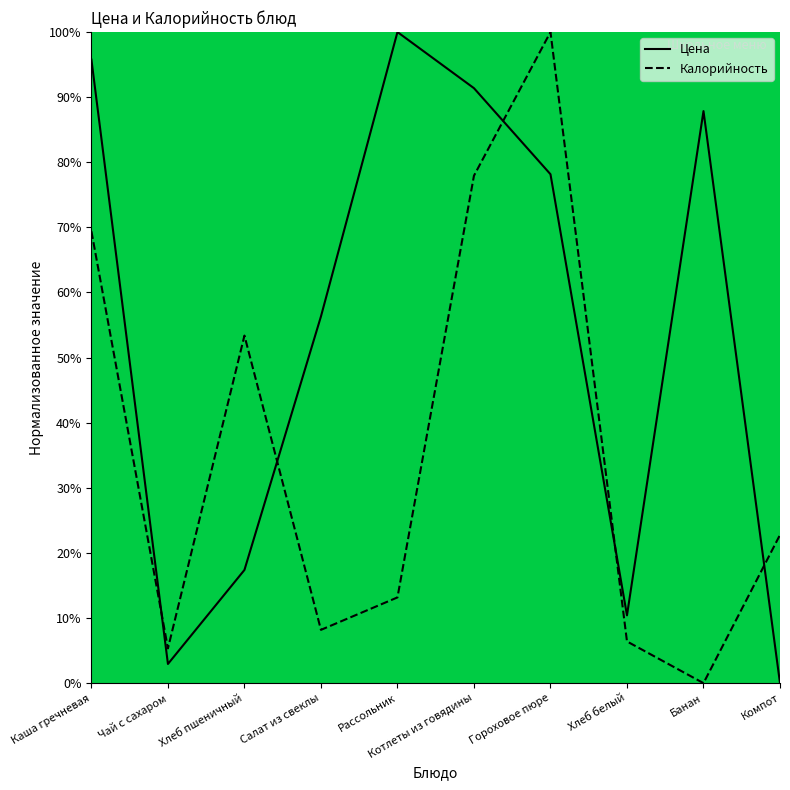

Reading left to right, transcribe all the data shown in this chart.

Цена: 95.8	2.9	17.4	56.3	100.0	91.4	78.2	10.4	87.9	0.0
Калорийность: 69.4	5.3	53.4	8.2	13.2	77.9	100.0	6.4	0.0	22.8